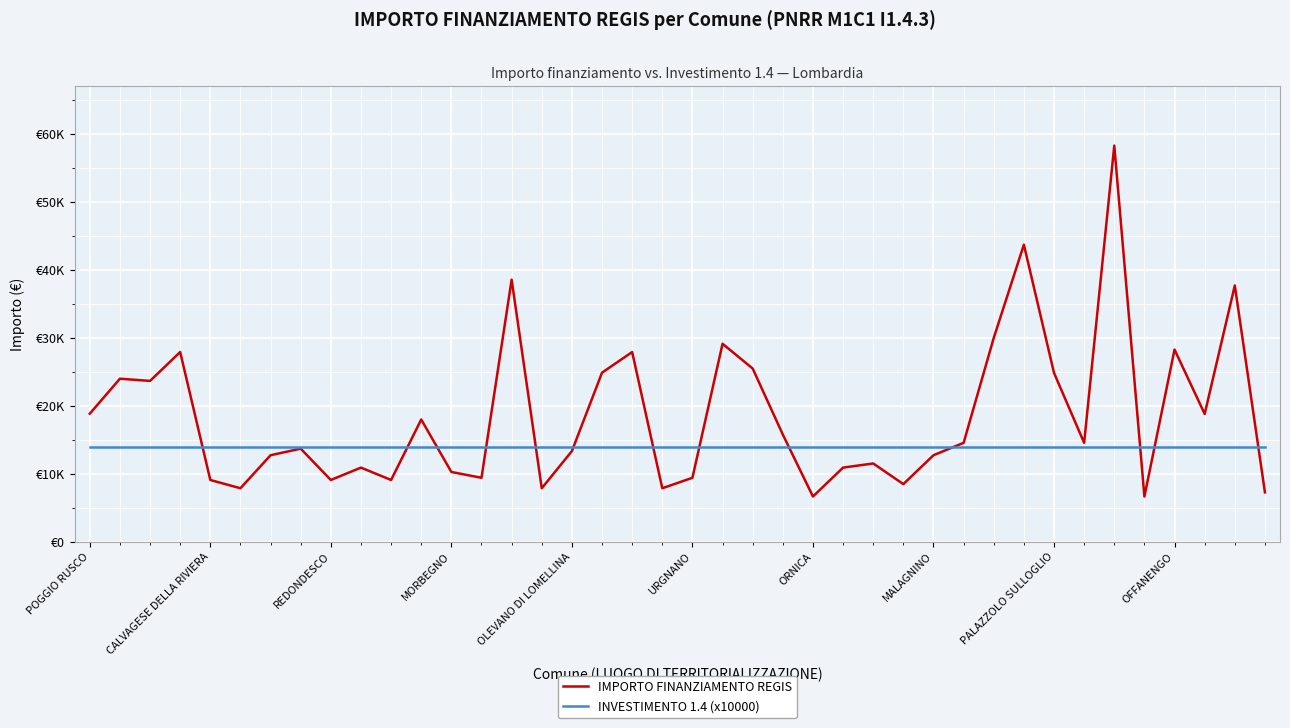

What are all the series names shown in the legend?

IMPORTO FINANZIAMENTO REGIS, INVESTIMENTO 1.4 (x10000)